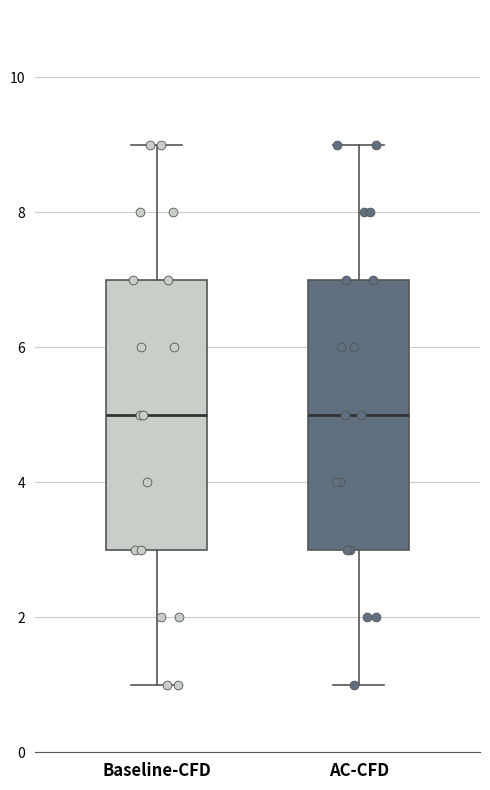

Reading left to right, transcribe this box plot: for each box, give where its median line is, the range the box spans, and where its two whiskers end, as read against the y-axis. The values are not printed on the chart, so give them approximately, as read against the axis.

Baseline-CFD: median 5, box 3 to 7, whiskers 1 to 9
AC-CFD: median 5, box 3 to 7, whiskers 1 to 9